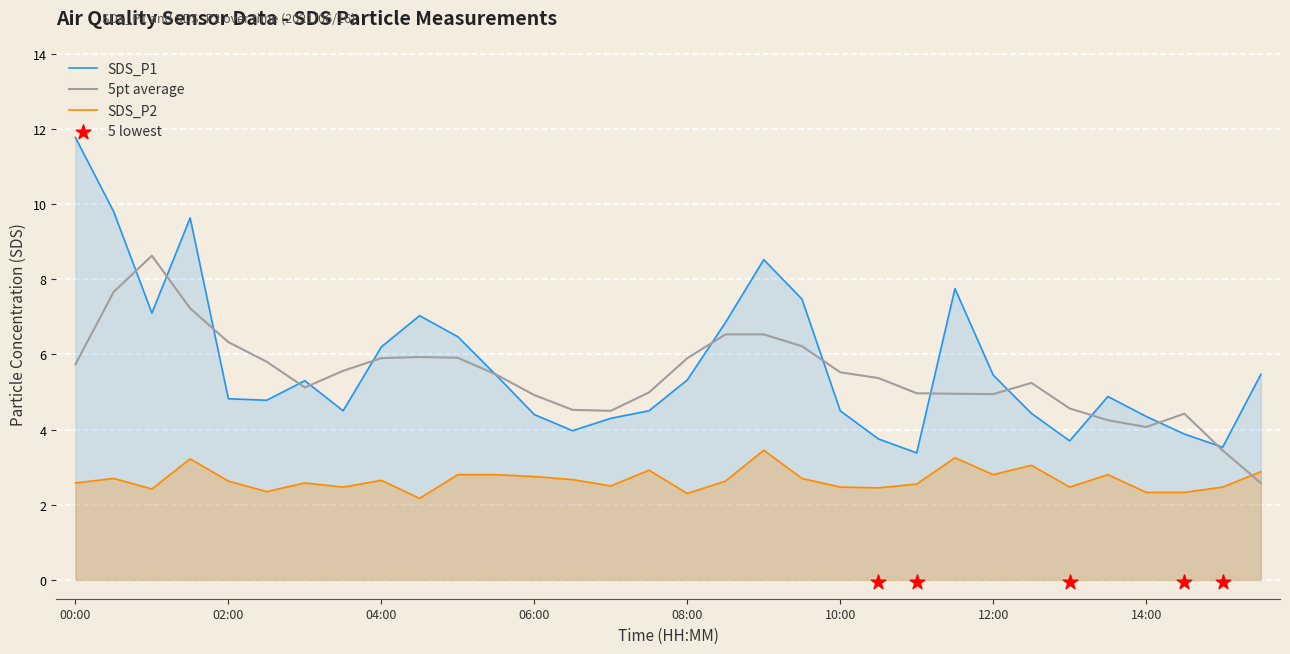

At how many categories does at least one series exceed 10?

1